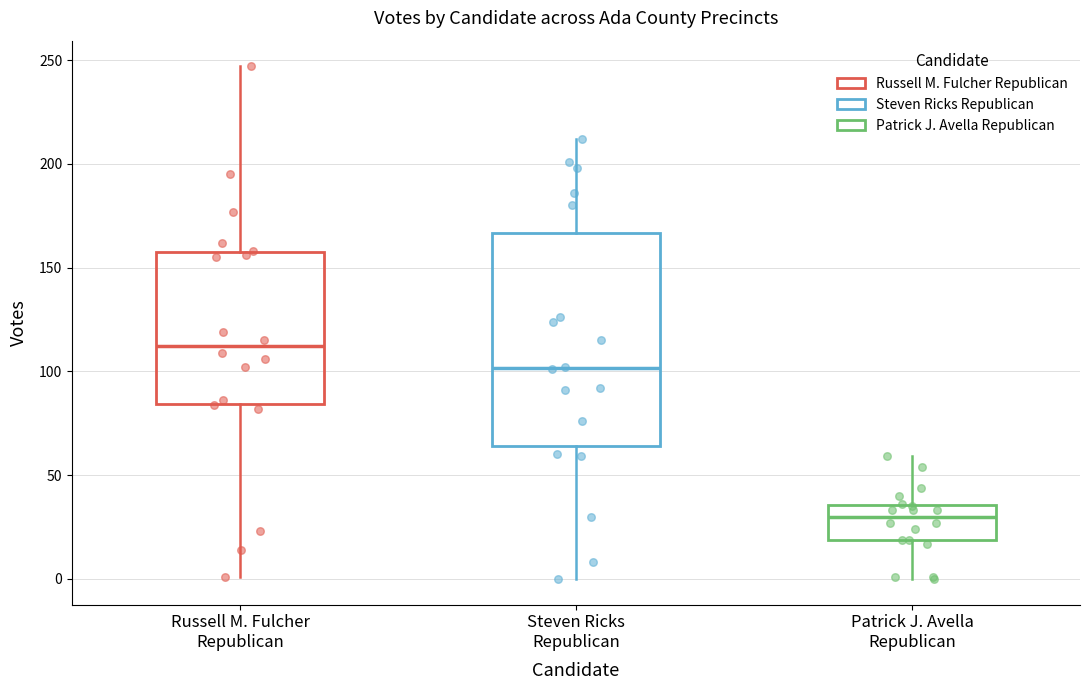

Reading left to right, transcribe this box plot: for each box, give where its median line is, the range the box spans, and where its two whiskers end, as read against the y-axis. The values are not printed on the chart, so give them approximately, as read against the axis.

Russell M. Fulcher Republican: median 110, box 85 to 160, whiskers 0 to 245
Steven Ricks Republican: median 100, box 65 to 165, whiskers 0 to 210
Patrick J. Avella Republican: median 30, box 20 to 35, whiskers 0 to 60